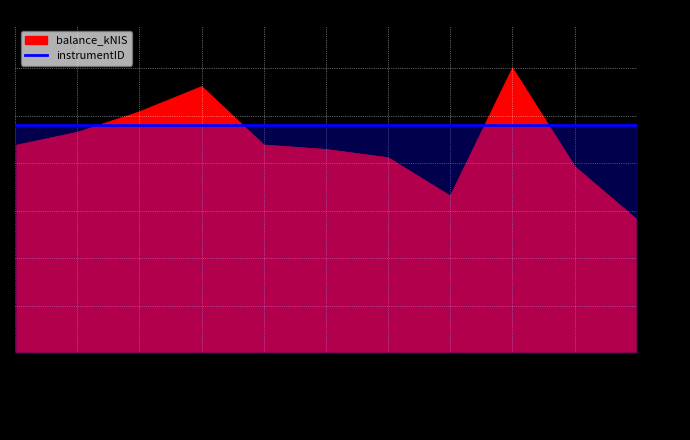

The value at 2024-09-19 is 655.7. True or false?

False